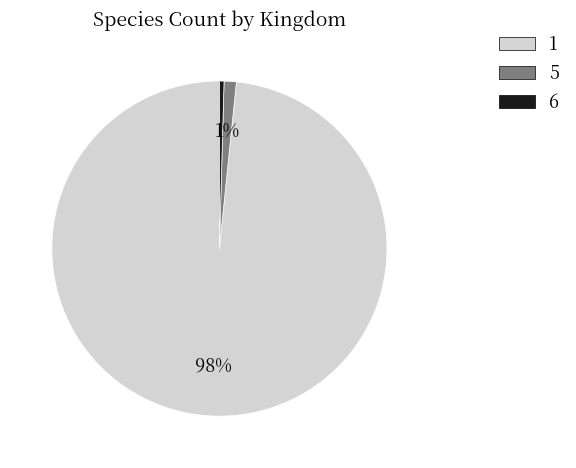

Is it true that 5 is 9% of the pie?

False